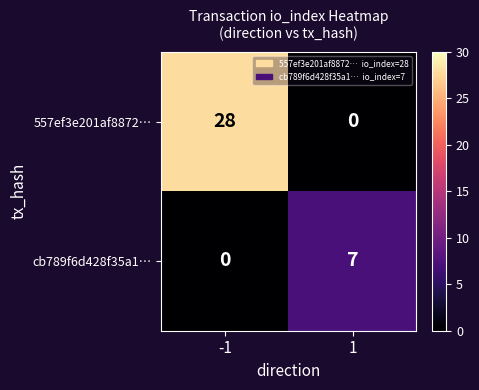

What is the sum of the 557ef3e201af8872… values at -1 and 1?

28